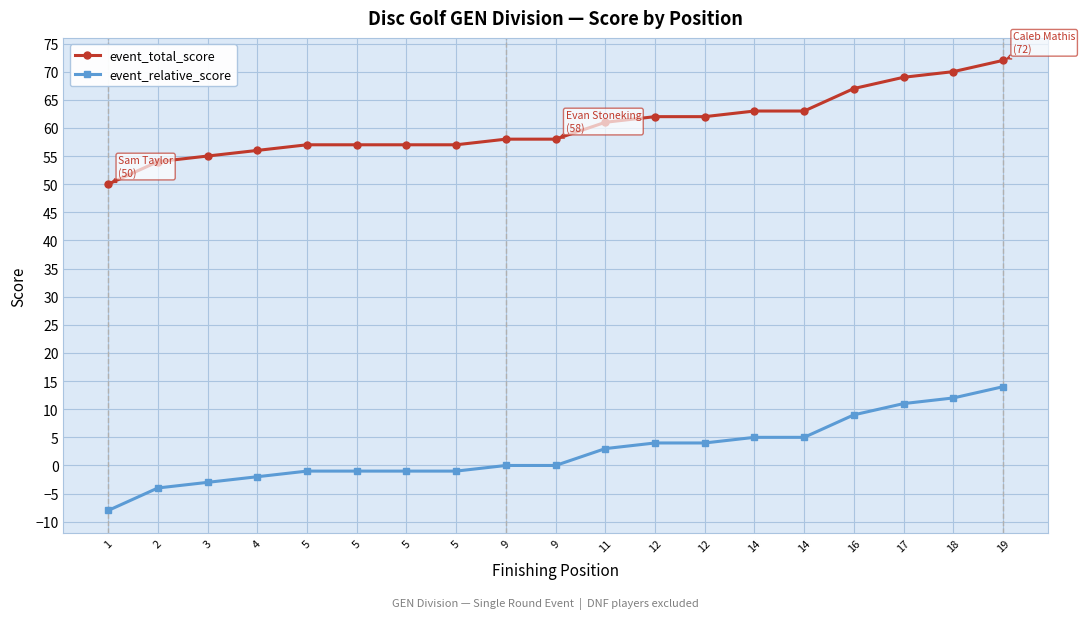

Reading left to right, transcribe all the data shown in this chart.

event_total_score: 1=50	2=54	3=55	4=56	5=57	5=57	5=57	5=57	9=58	9=58	11=61	12=62	12=62	14=63	14=63	16=67	17=69	18=70	19=72
event_relative_score: 1=-8	2=-4	3=-3	4=-2	5=-1	5=-1	5=-1	5=-1	9=0	9=0	11=3	12=4	12=4	14=5	14=5	16=9	17=11	18=12	19=14